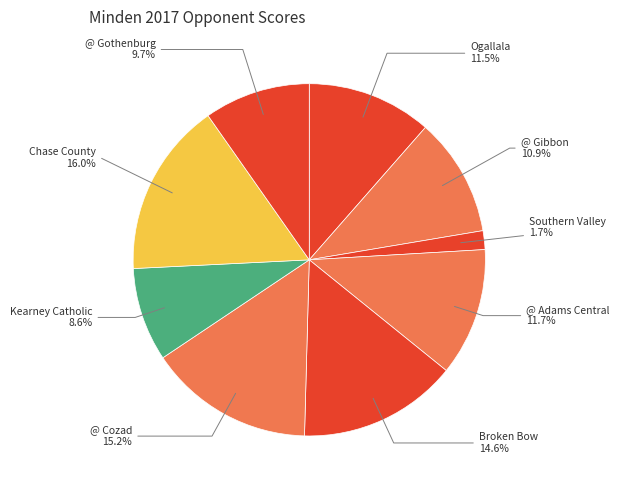

Which has a higher value, Kearney Catholic or @ Gibbon?

@ Gibbon